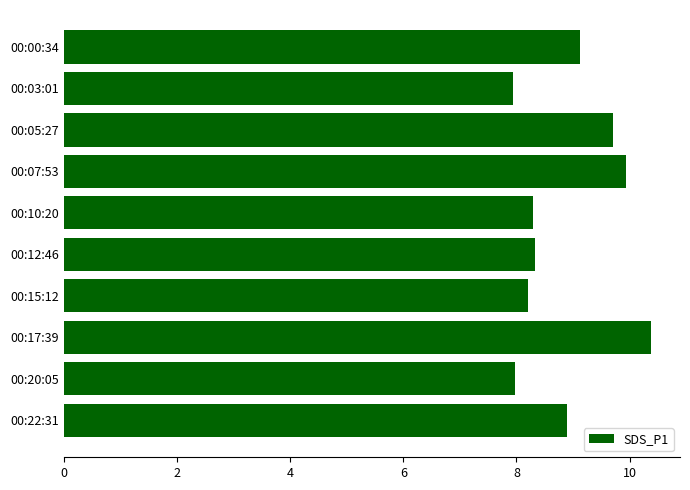

What is the difference between the maximum and minimum values?

2.4